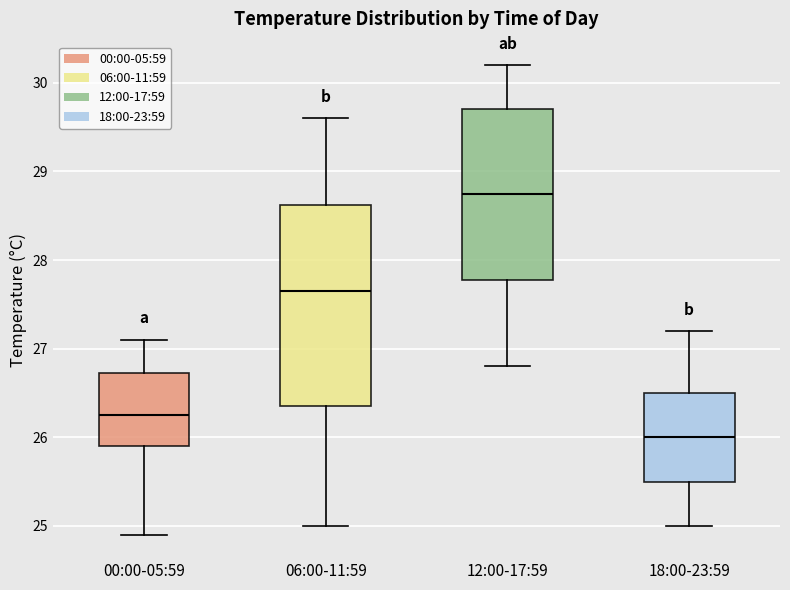

Reading left to right, read every box against the y-axis: the position of its median line, the range the box covers, and the ends of its whiskers. The values are not printed on the chart, so give them approximately, as read against the axis.

00:00-05:59: median 26.3, box 25.9 to 26.7, whiskers 24.9 to 27.1
06:00-11:59: median 27.7, box 26.4 to 28.6, whiskers 25.0 to 29.6
12:00-17:59: median 28.8, box 27.8 to 29.7, whiskers 26.8 to 30.2
18:00-23:59: median 26.0, box 25.5 to 26.5, whiskers 25.0 to 27.2